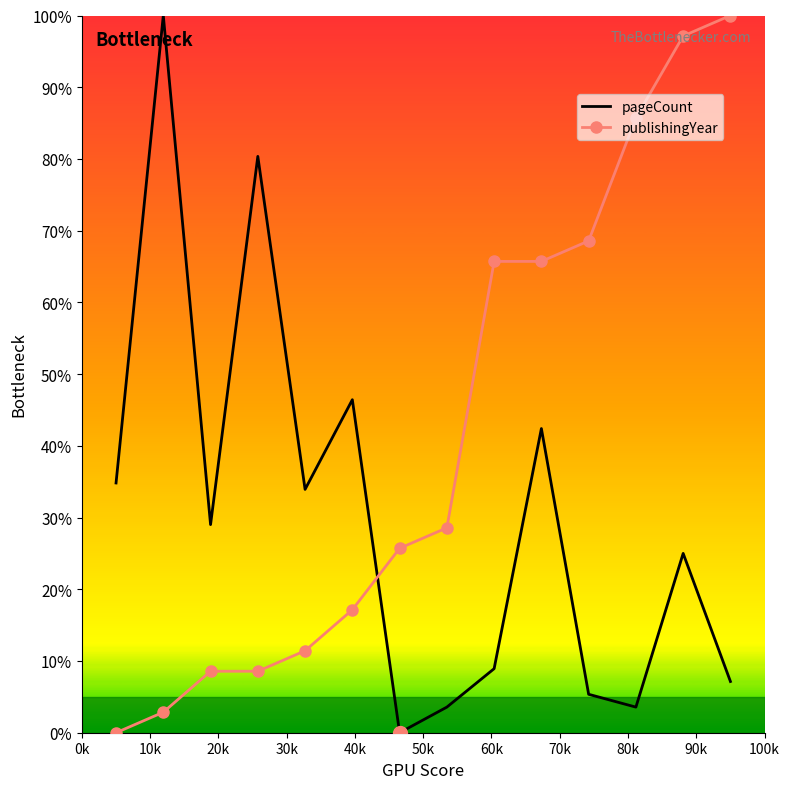

Count the number of categories in the chart.

14